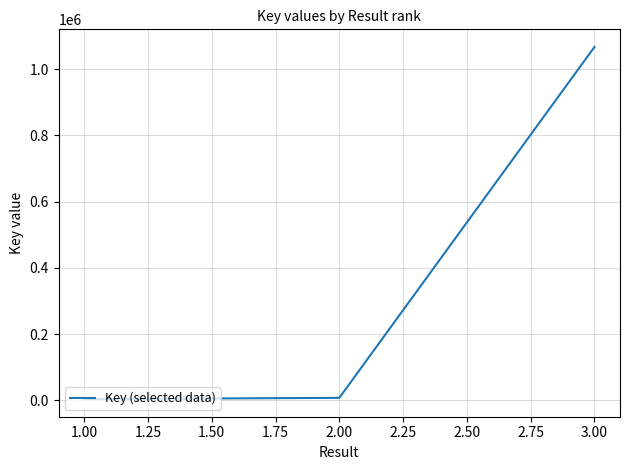

What is the maximum value shown in the chart?

1067232